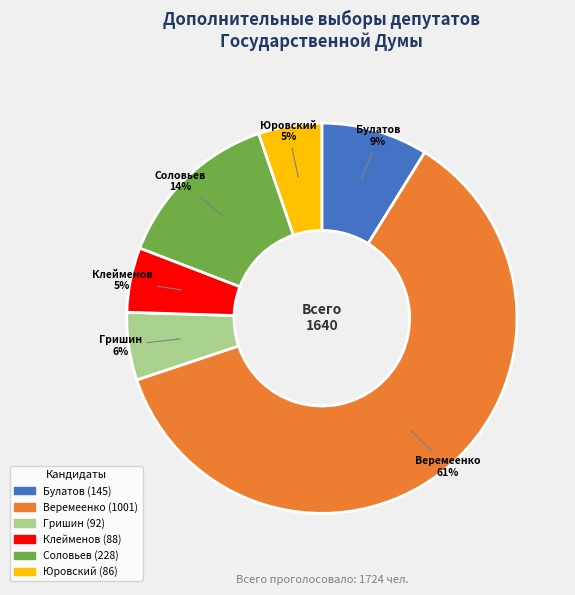

To the nearest percent, what is the average slice percentage?

17%